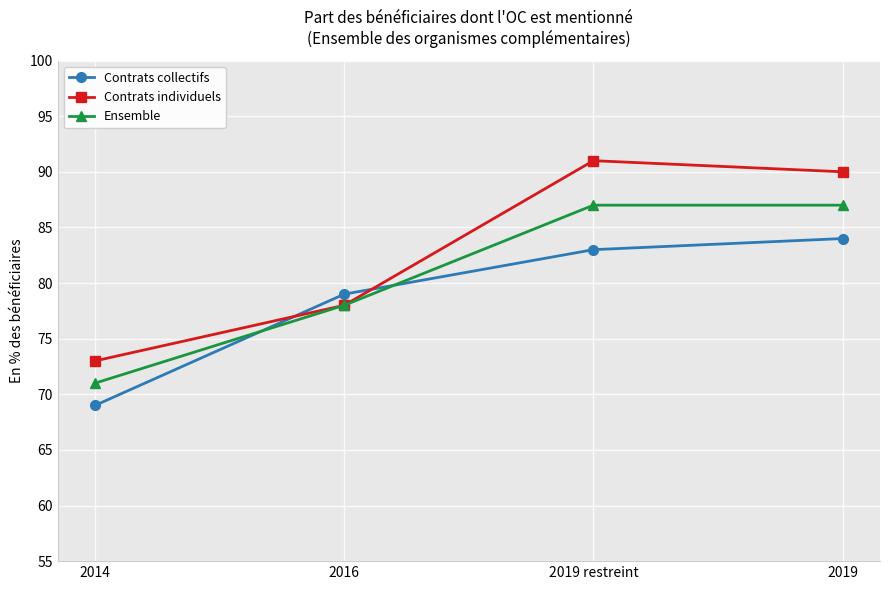

What is the smallest value displayed?

69